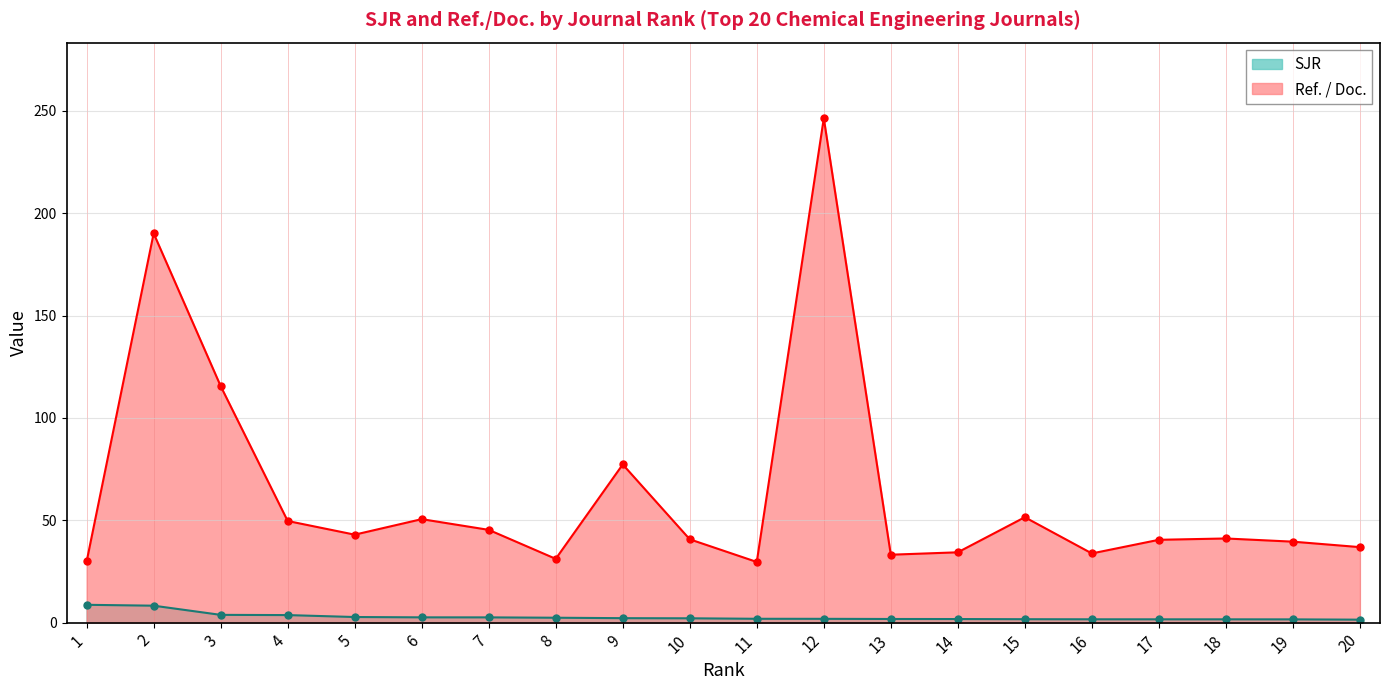

At which category is the sum across all series the highest?

12